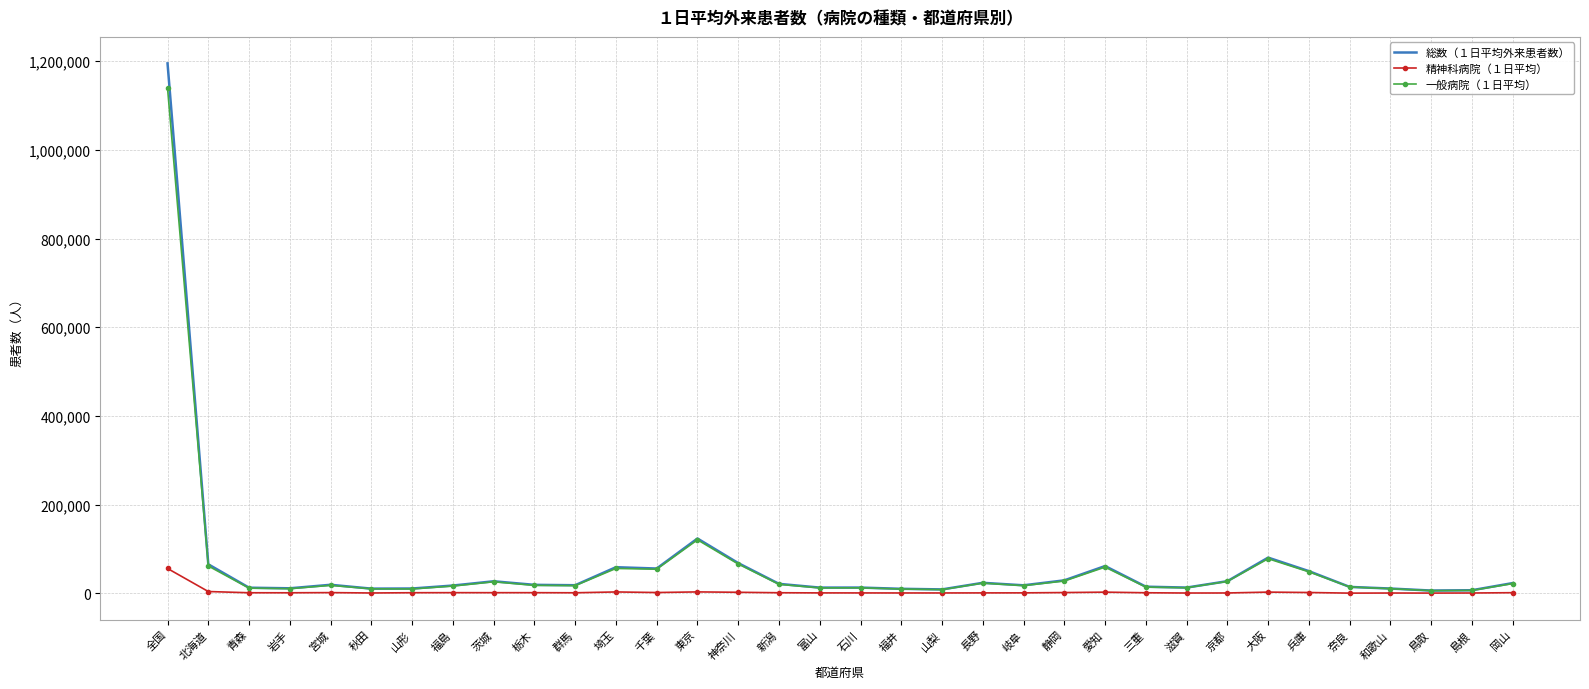

Which series has the largest range (max minus min)?

総数（１日平均外来患者数）